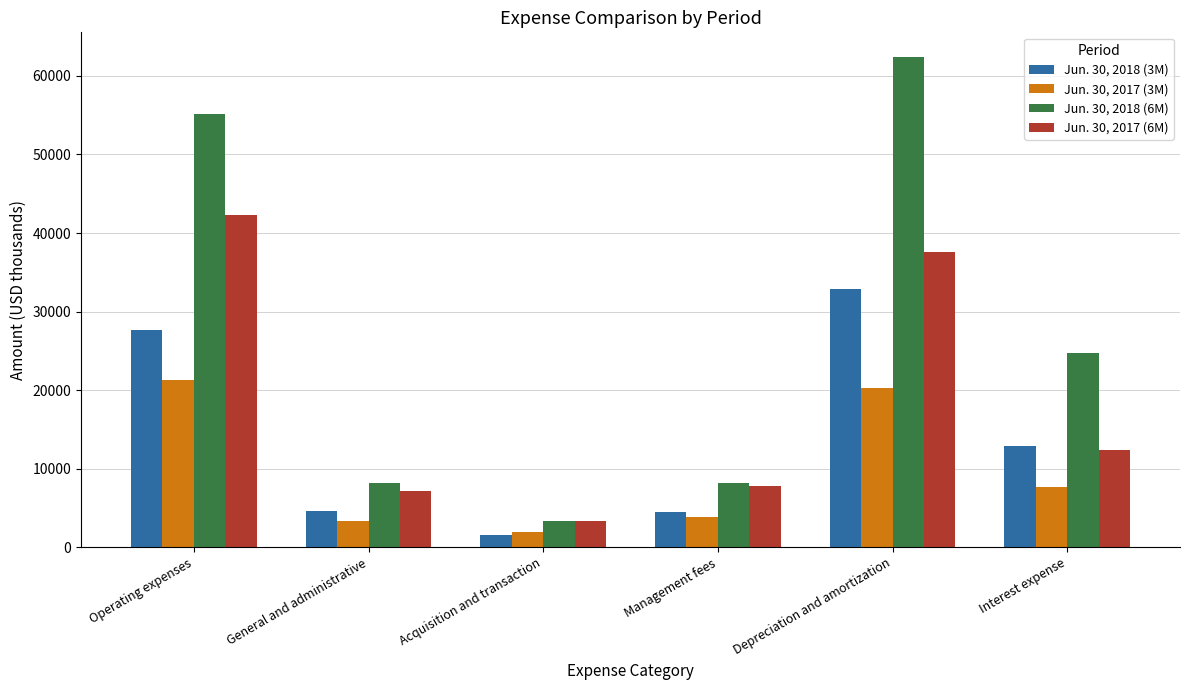

What position from the left is Management fees?

4